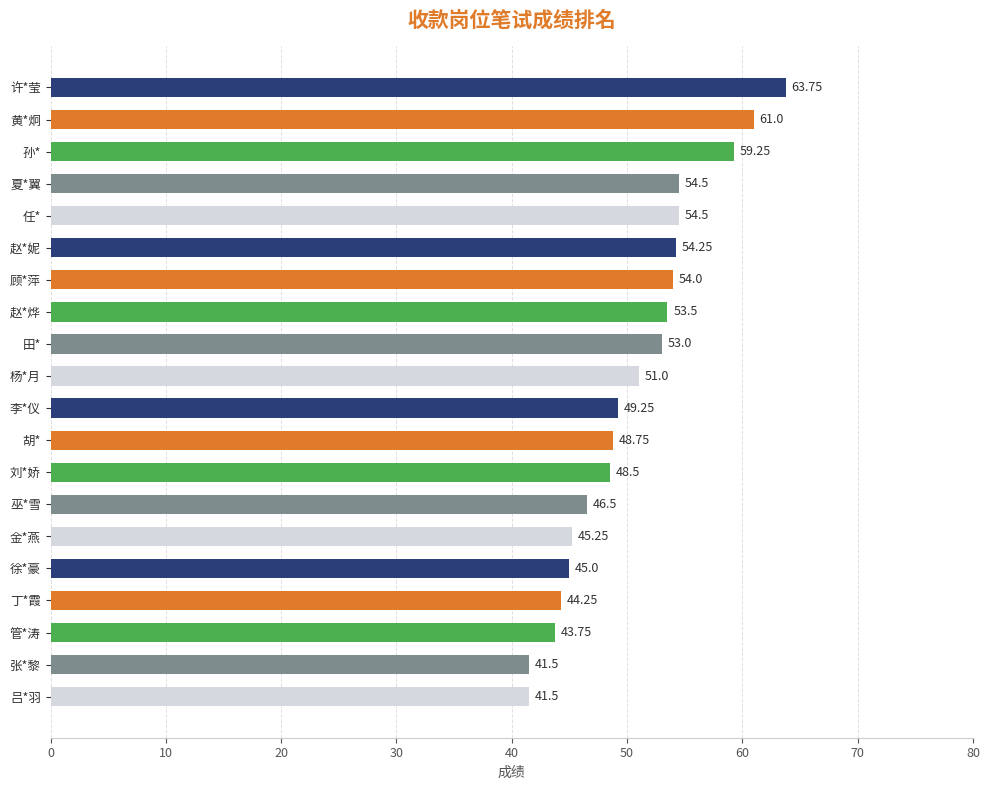

What is the sum of the values at 刘*娇 and 夏*翼?

103.0